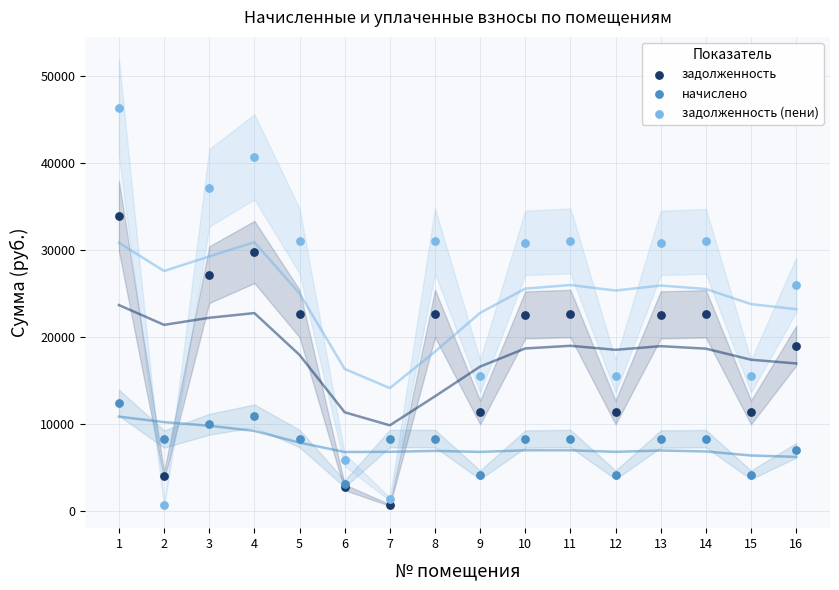

Which series contains the lowest Y value?

задолженность (пени)